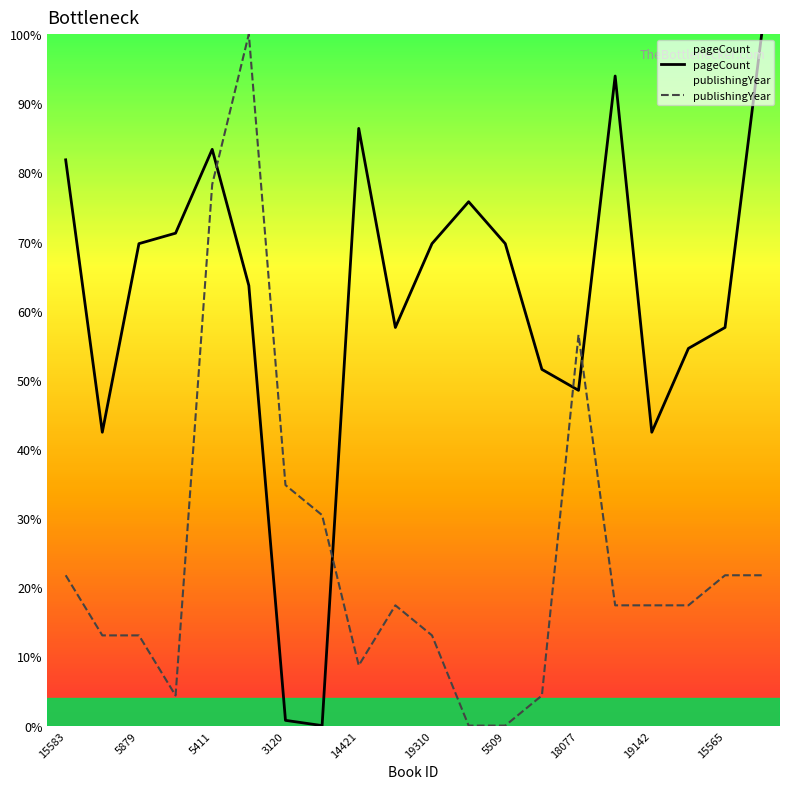

Where do publishingYear and pageCount first cross each other?

5411 and 17710